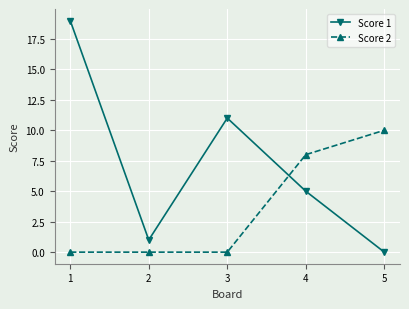

The value of Score 2 at 5 is 10. True or false?

True